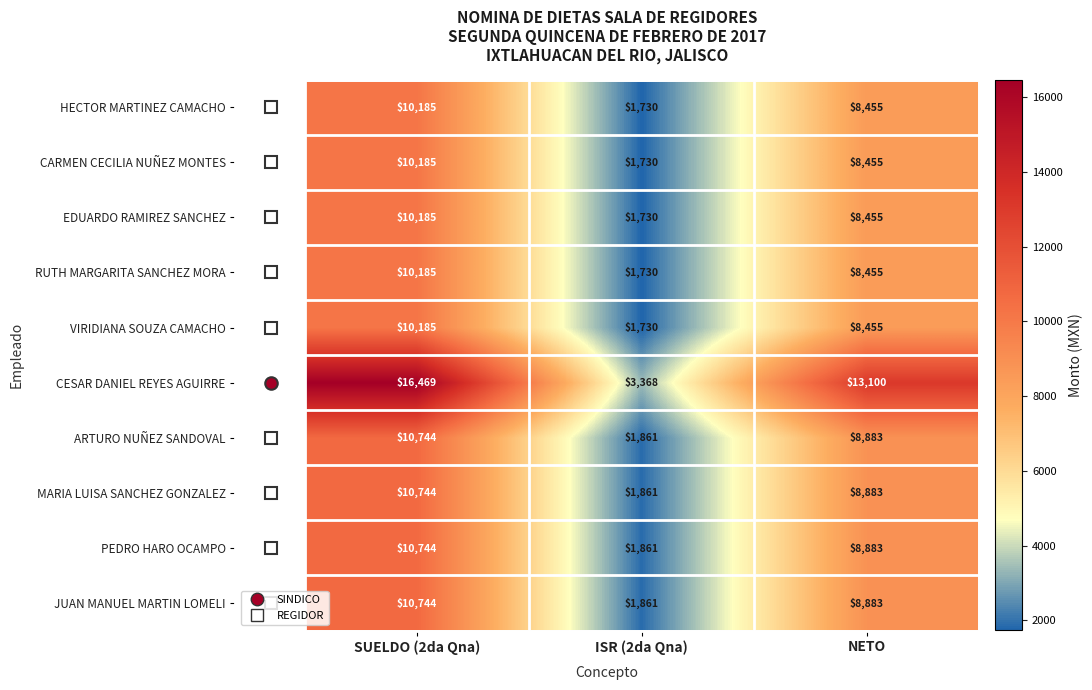

What is the difference between the second highest and minimum values in the PEDRO HARO OCAMPO series?

7022